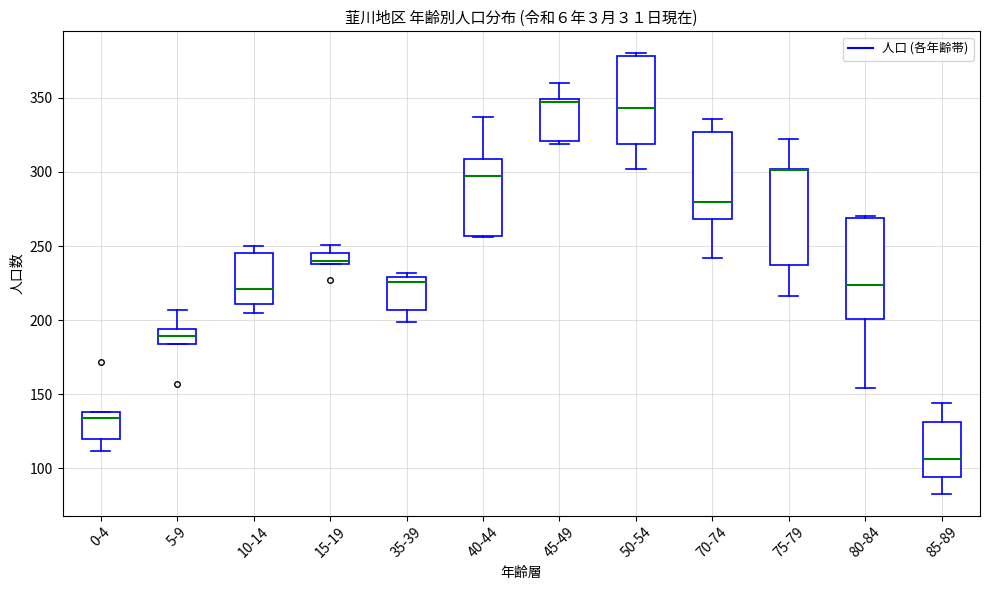

Where is the upper edge of the box for 45-49 on the y-axis? The values are not printed on the chart, so give them approximately, as read against the axis.

350